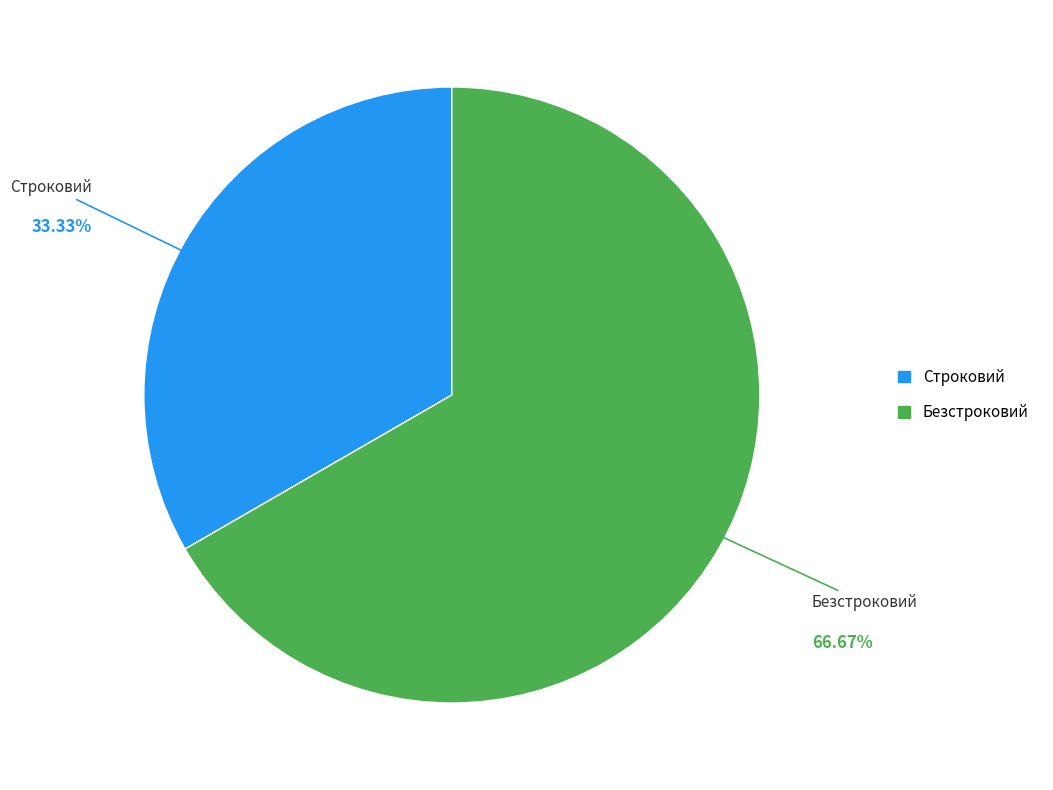

Does Безстроковий represent more than half of the total?

Yes